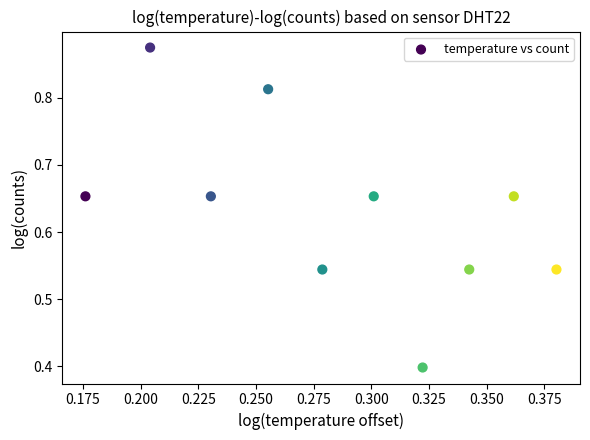

What Y value in the scatter plot is closest to 0?

0.4